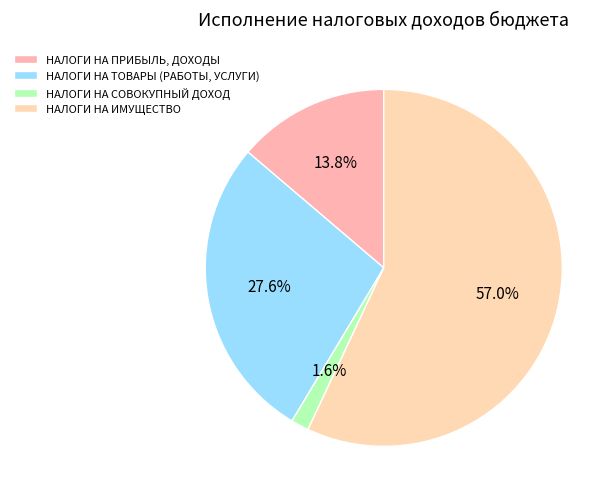

Is the sum of НАЛОГИ НА ПРИБЫЛЬ, ДОХОДЫ and НАЛОГИ НА ИМУЩЕСТВО greater than half?

Yes